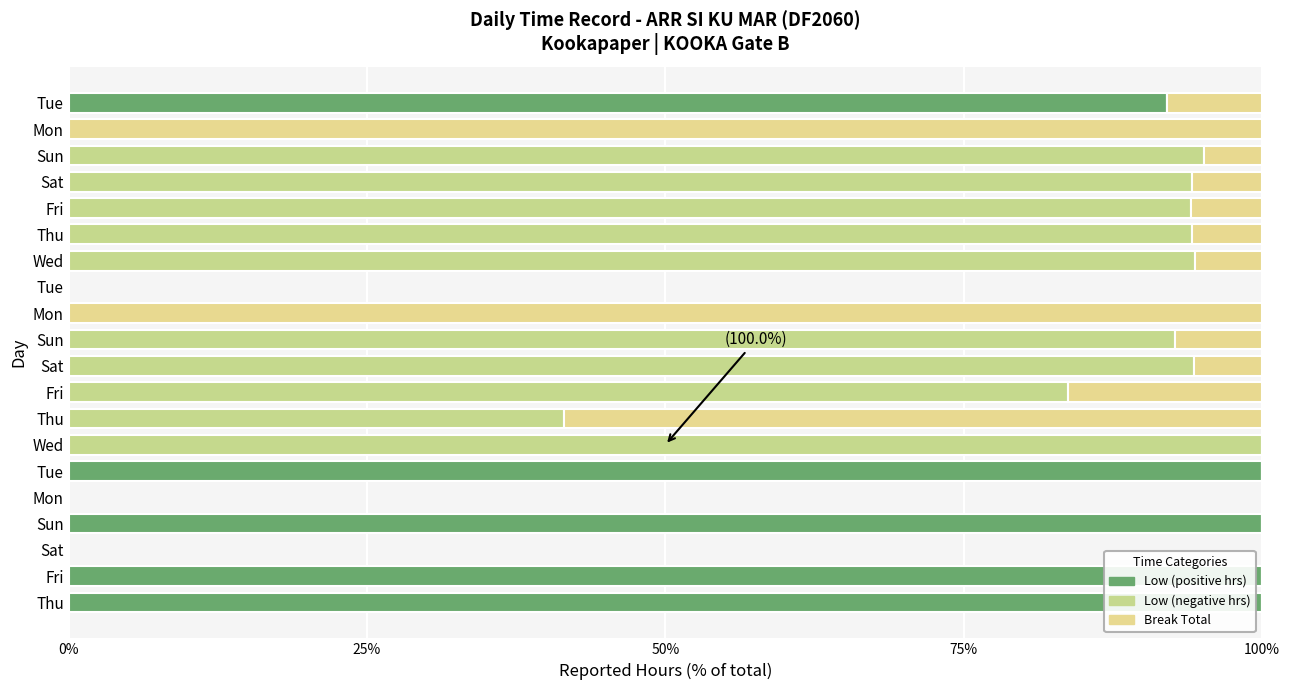

How many series are shown in this chart?

3